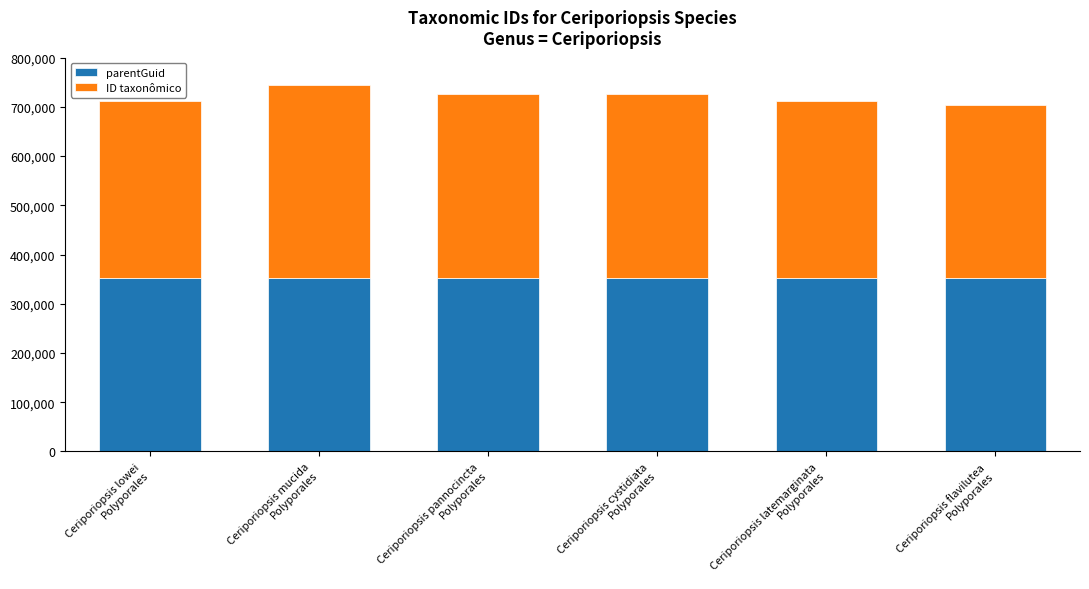

Reading left to right, list the values for the parentGuid series.

352164	352164	352164	352164	352164	352164